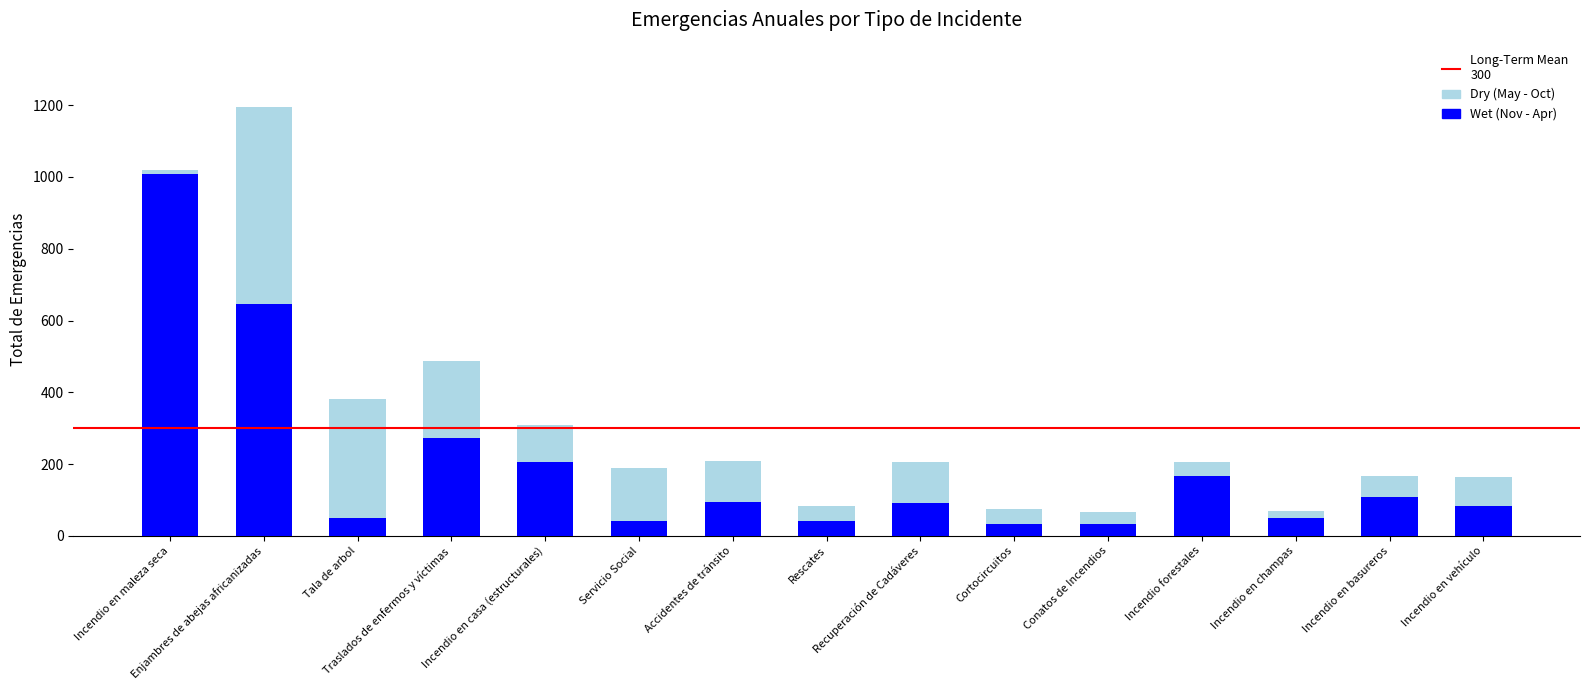

What is the minimum value for Wet (Nov - Apr)?

33